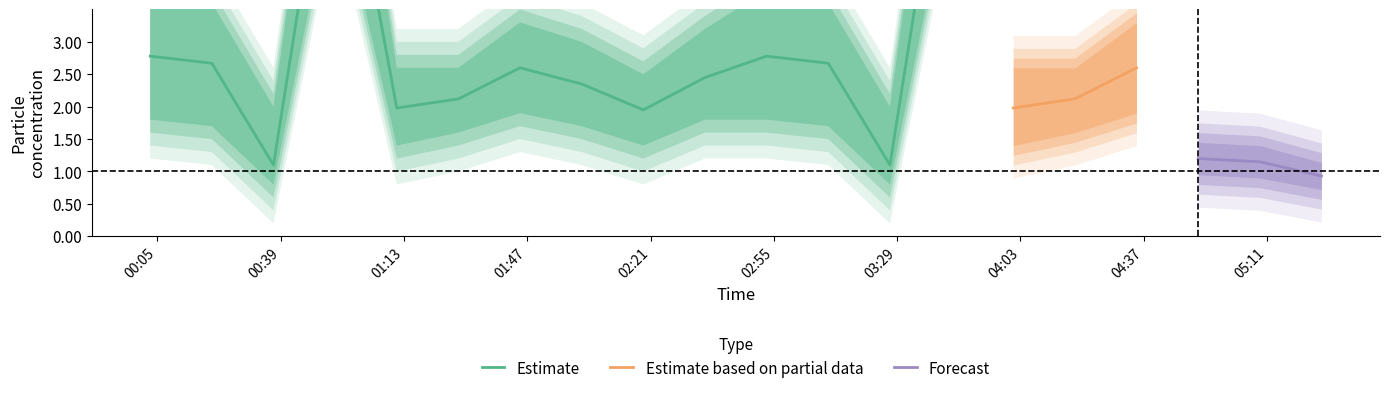

True or false: P2 and P2_lo intersect in this chart.

False